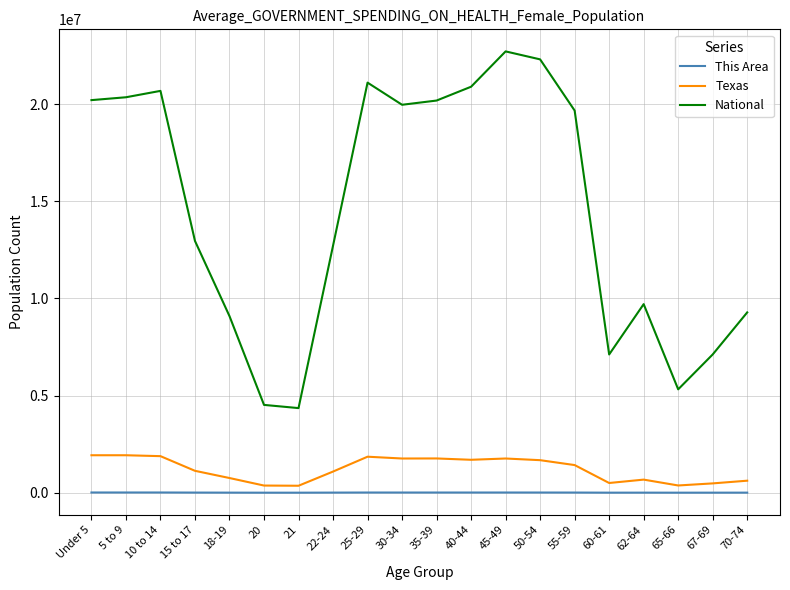

Which series has the largest range (max minus min)?

National